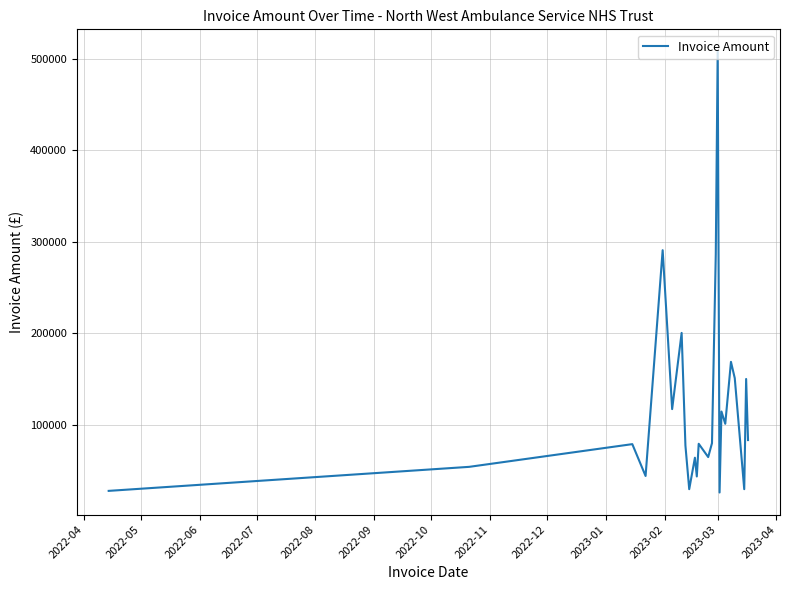

What is the difference between the maximum and minimum values?

482548.7